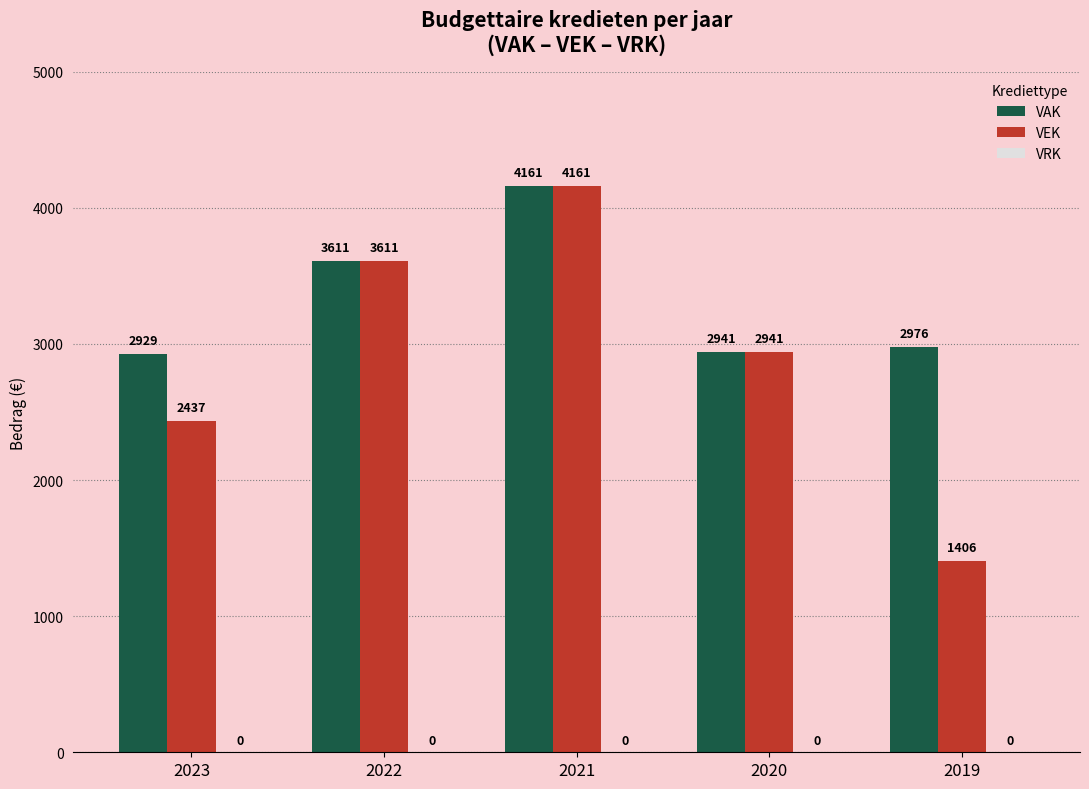

What is the difference between the maximum and minimum values in the VAK series?

1232